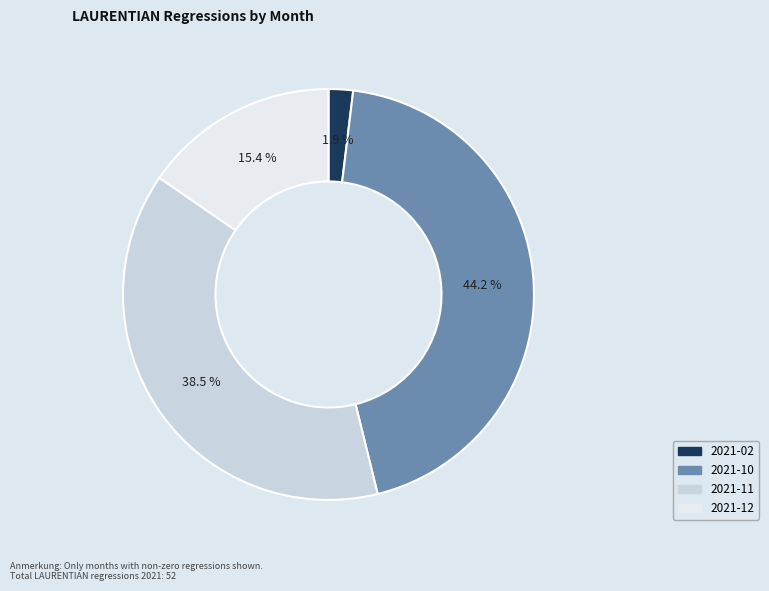

To the nearest percent, what is the average slice percentage?

25%